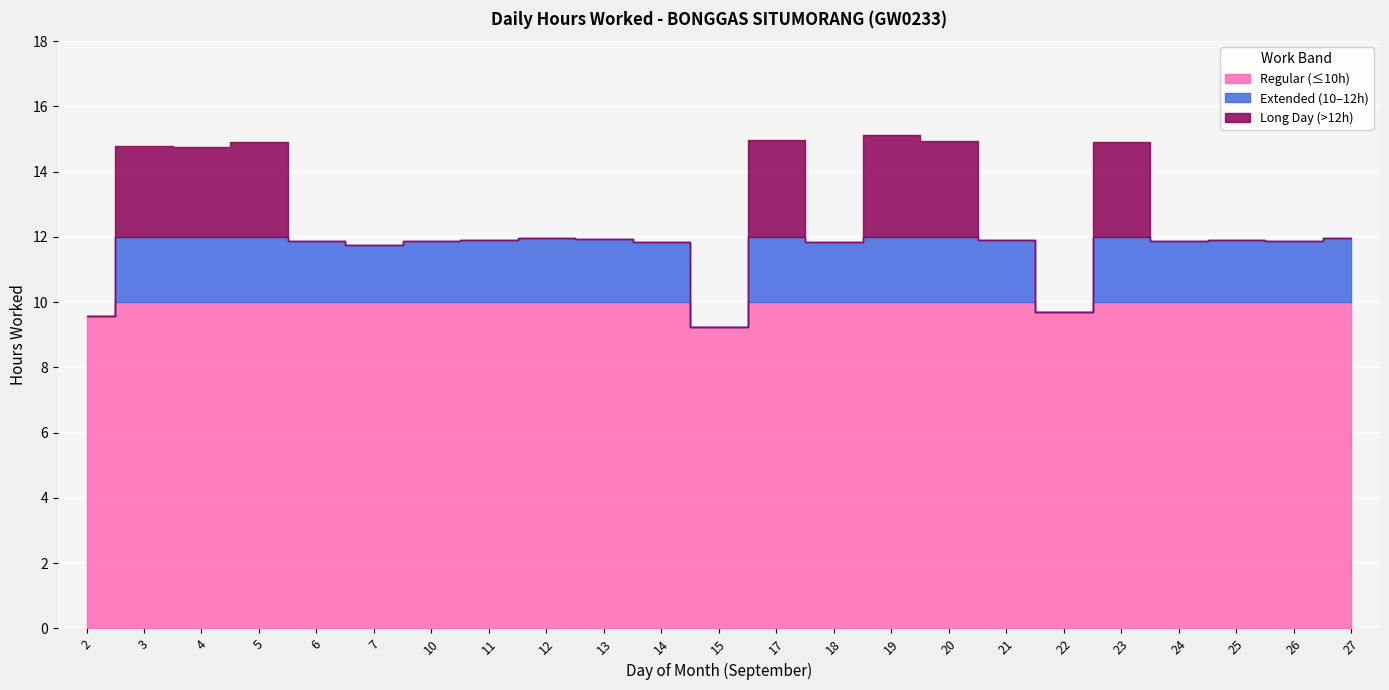

What is the value of the 3rd point from the left?

14.8